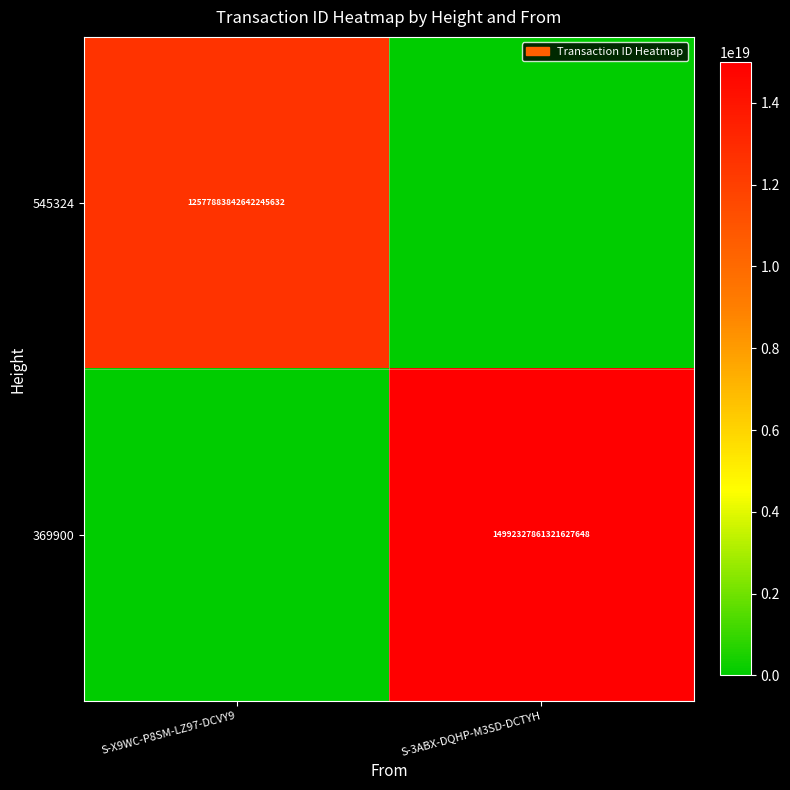

The value of 545324 at S-X9WC-P8SM-LZ97-DCVY9 is 6407713641884613632. True or false?

False